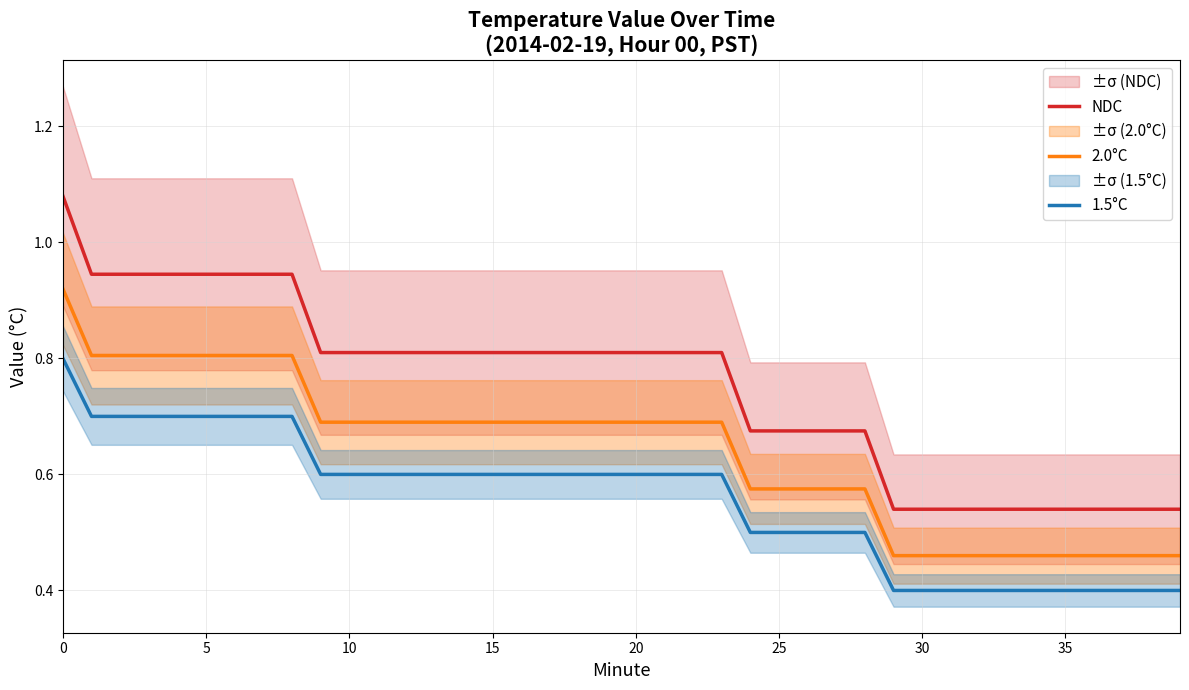

True or false: NDC and 1.5°C cross at least once.

False